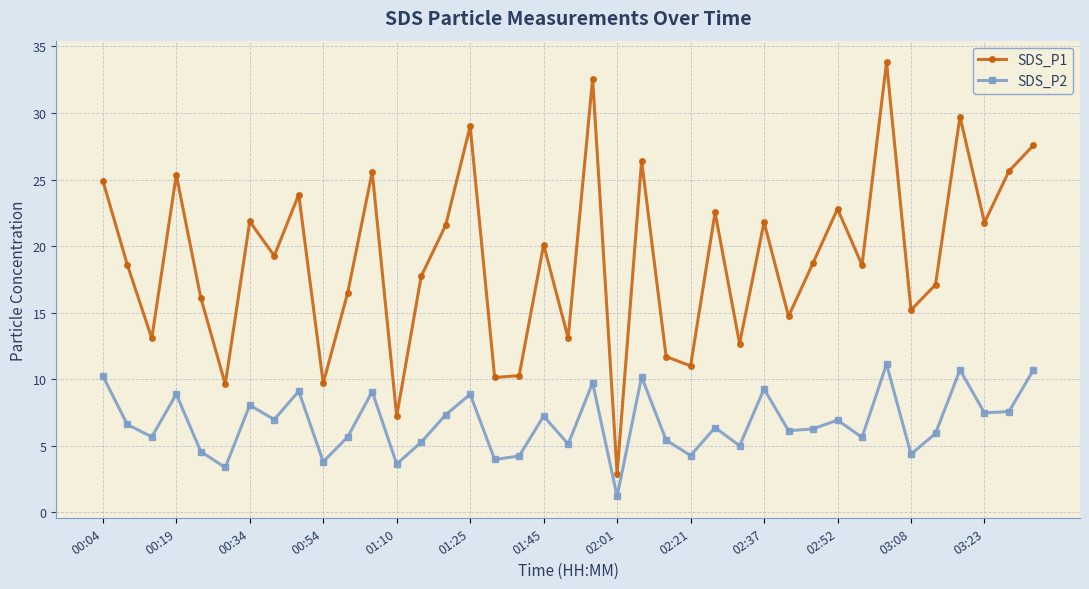

List the series in order of their overall mean, lowest first.

SDS_P2, SDS_P1